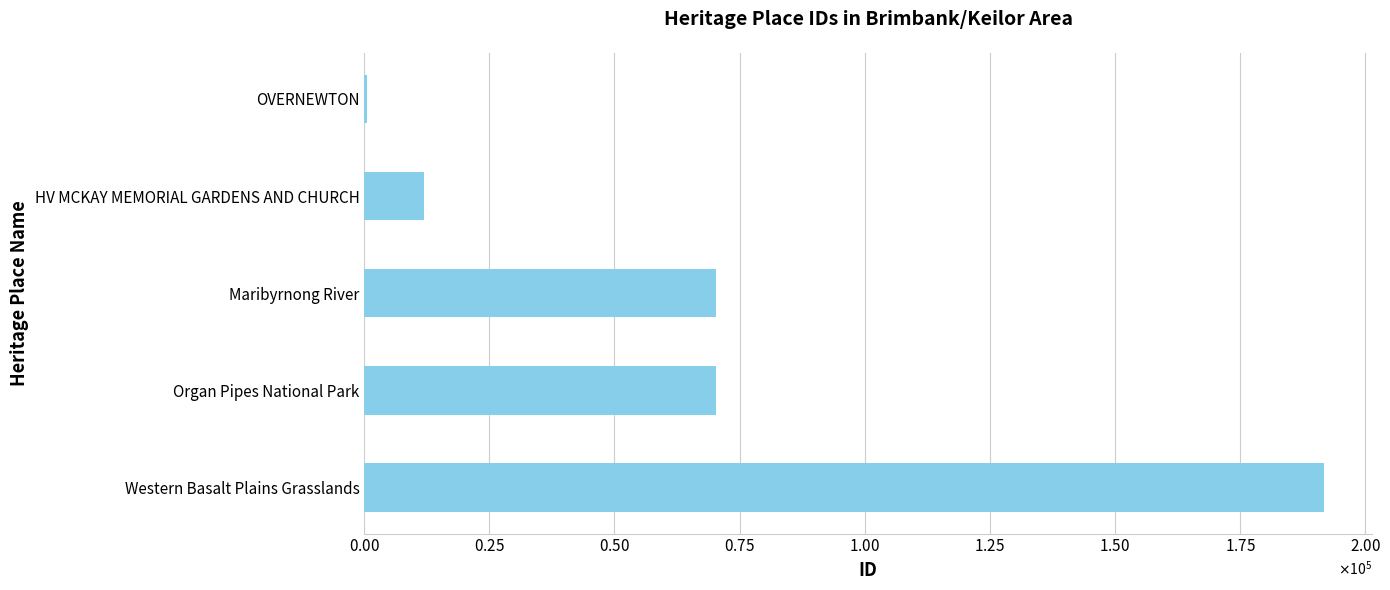

What is the difference between the maximum and second lowest values?

179807